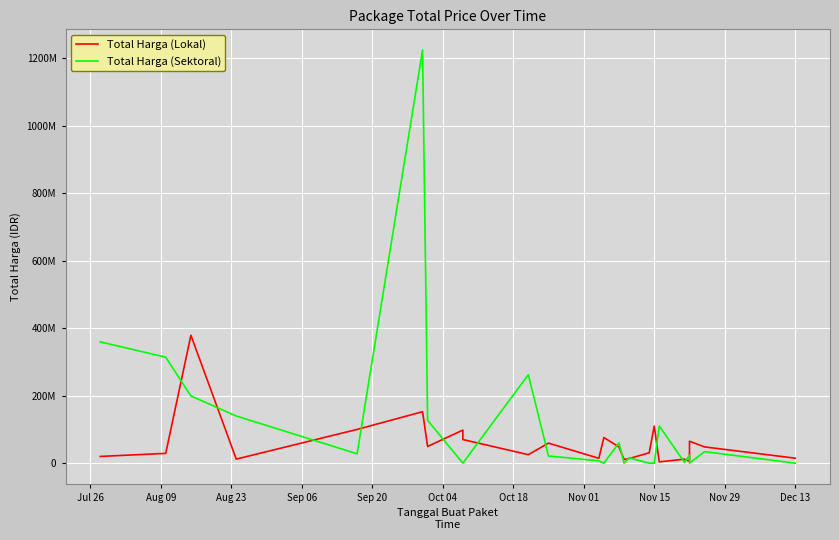

Where do Total Harga (Sektoral) and Total Harga (Lokal) first cross each other?

Aug 09 and Aug 23